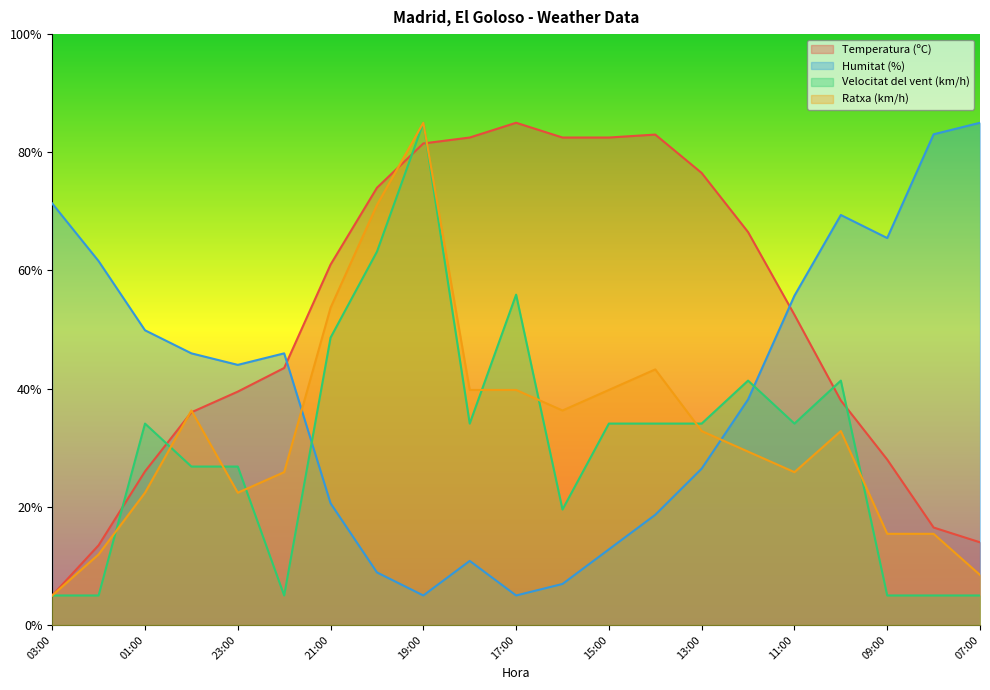

How many interior local peaks does the Humitat (%) series have?

3